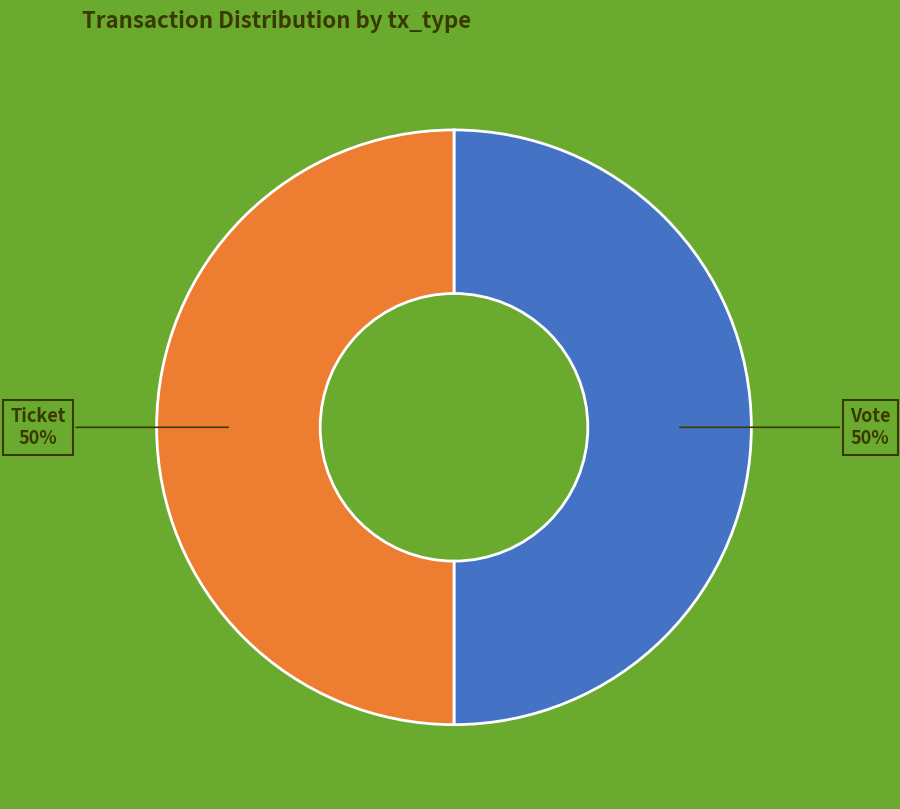

To the nearest percent, what is the average slice percentage?

50%